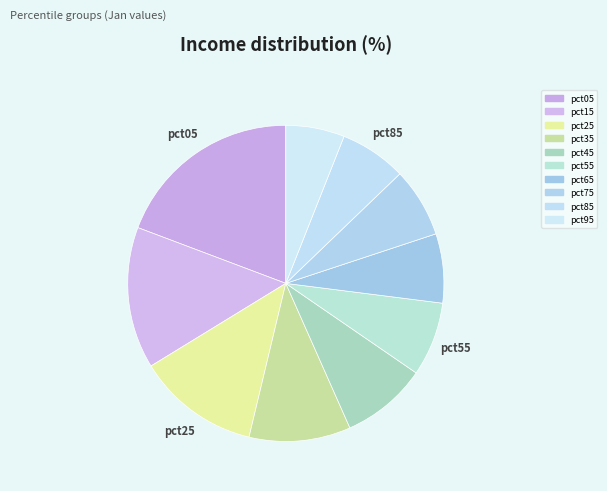

Count the number of slices in the pie.

10